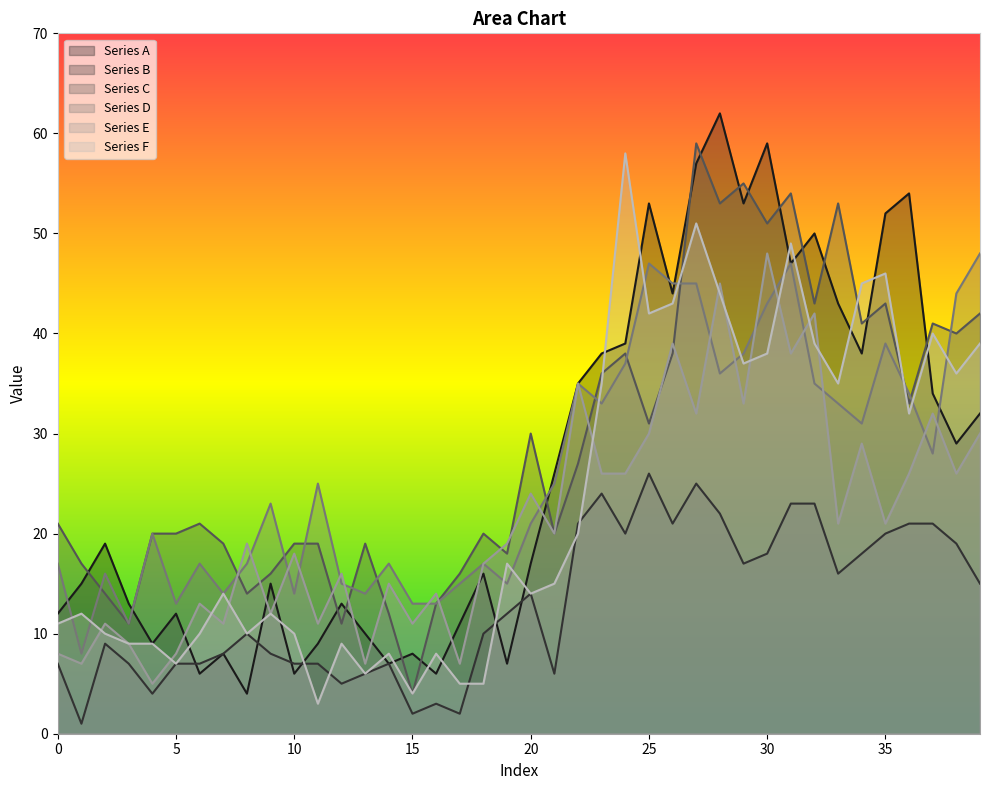

At which category does Series4 reach its first local valley?

1